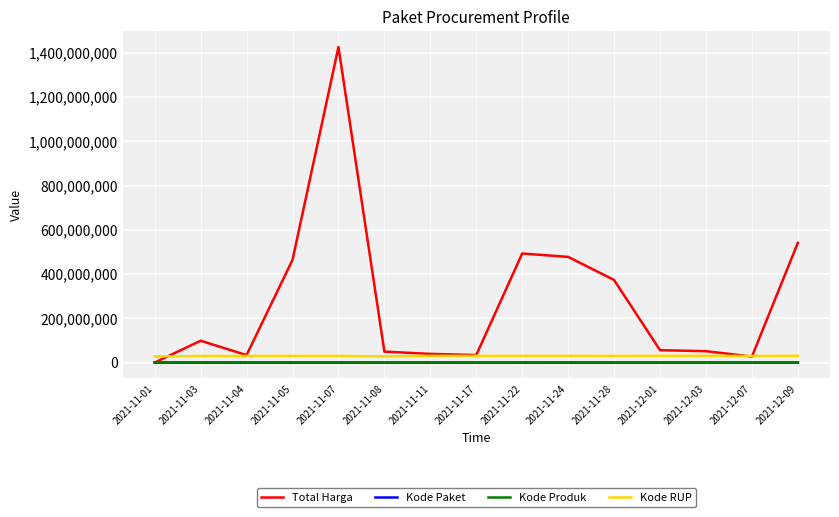

What is the sum of the Kode Paket values at 2021-11-28 and 2021-11-05?

104753